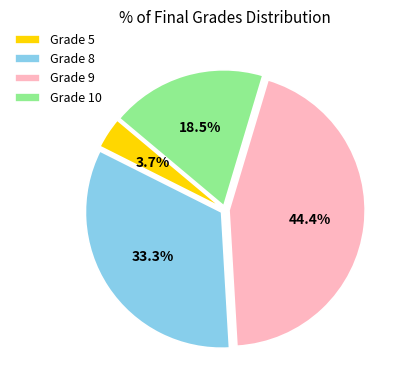

How many segments does this pie chart have?

4